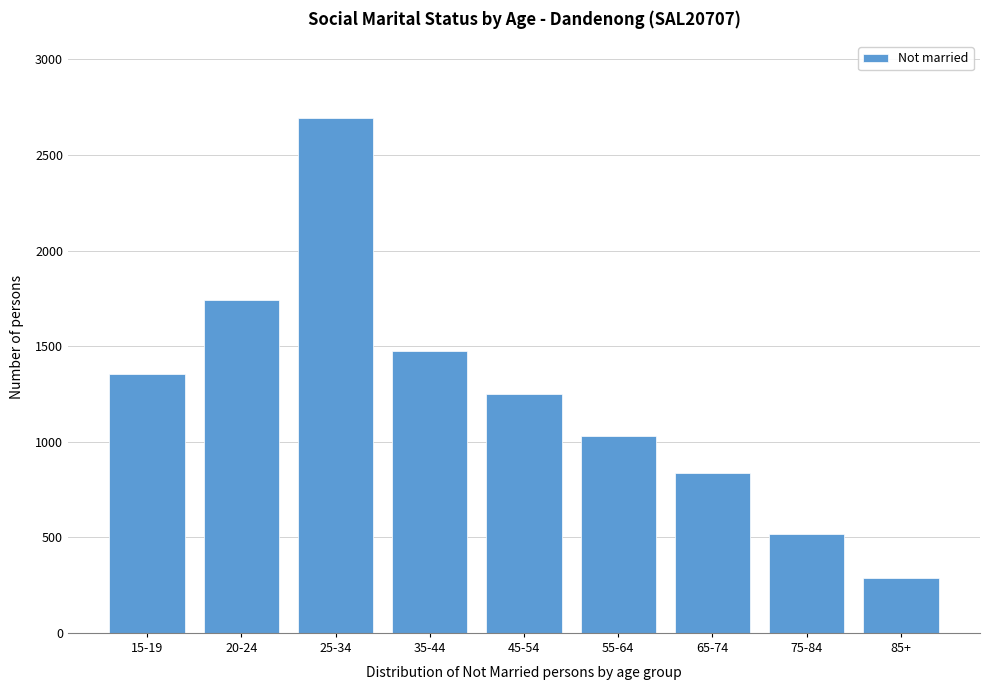

Reading left to right, list all the values displayed in this chart.

15-19=1357	20-24=1741	25-34=2692	35-44=1475	45-54=1250	55-64=1031	65-74=837	75-84=517	85+=289